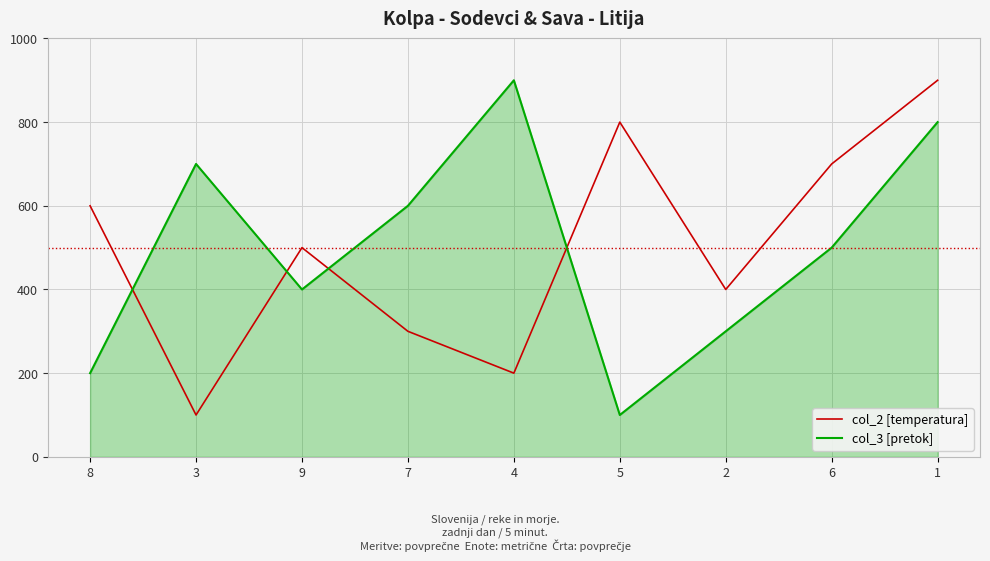

Between 3 and 1, which series saw the biggest shift?

col_2 [temperatura]